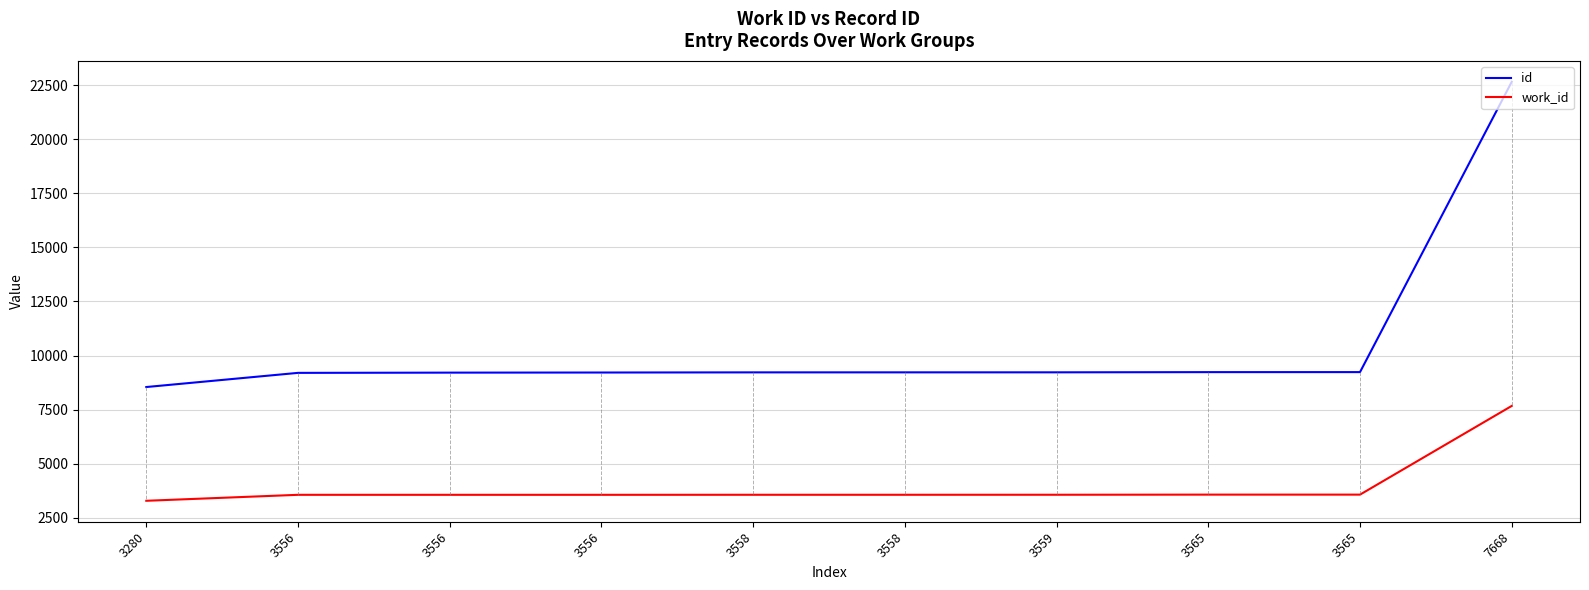

True or false: work_id and id cross at least once.

False